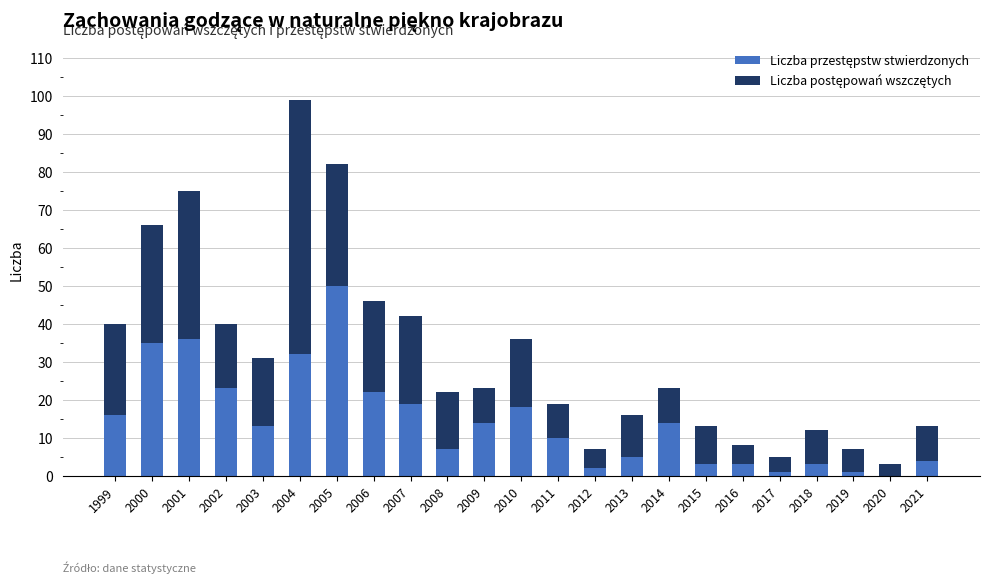

What is the total value across all series at 2016?

8